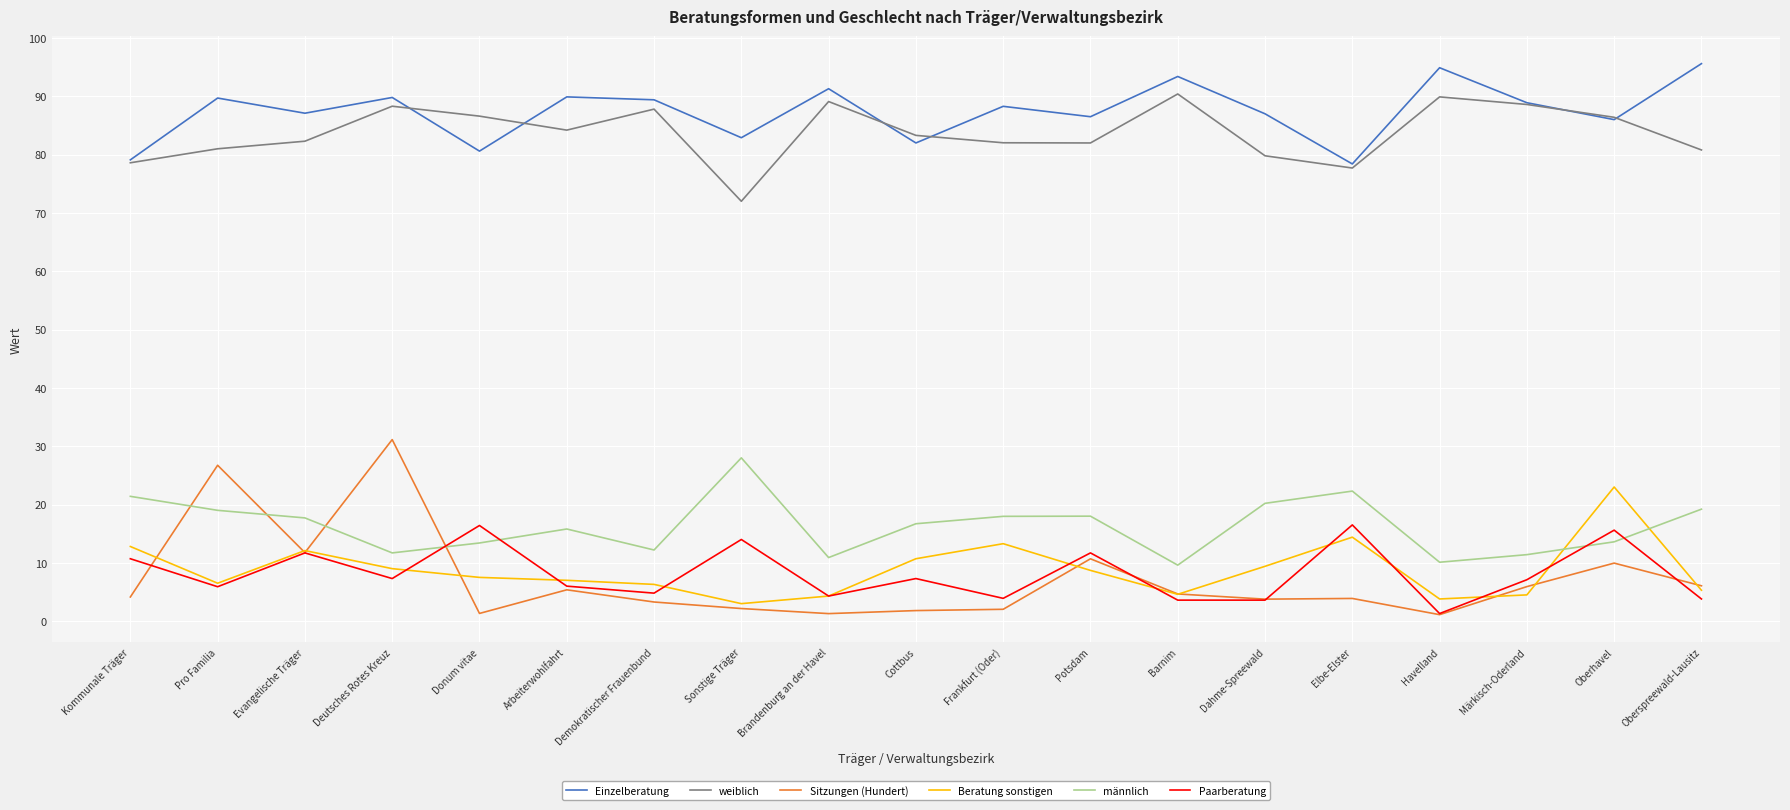

What is the minimum value for männlich?

9.6